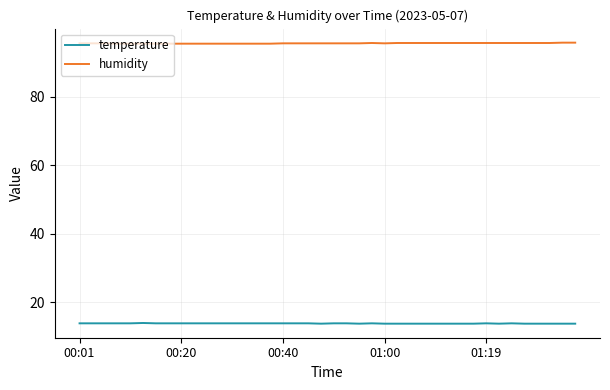

True or false: humidity and temperature intersect in this chart.

False